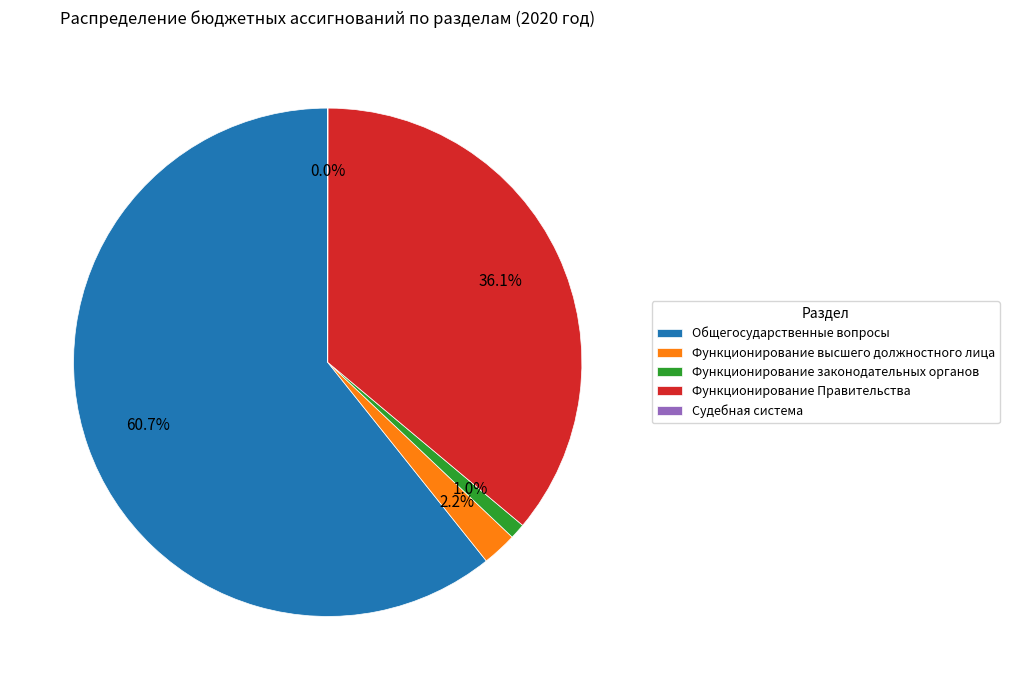

Is the sum of Общегосударственные вопросы and Функционирование Правительства greater than half?

Yes